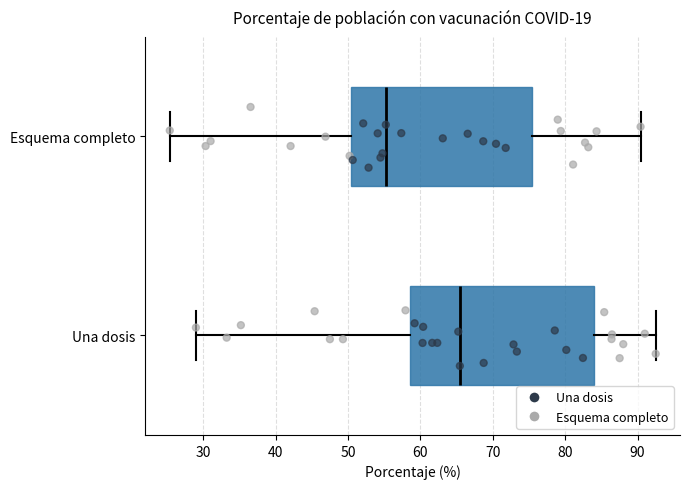

Reading bottom to top, transcribe this box plot: for each box, give where its median line is, the range the box spans, and where its two whiskers end, as read against the x-axis. The values are not printed on the chart, so give them approximately, as read against the axis.

Una dosis: median 65, box 59 to 84, whiskers 29 to 93
Esquema completo: median 55, box 50 to 75, whiskers 25 to 90